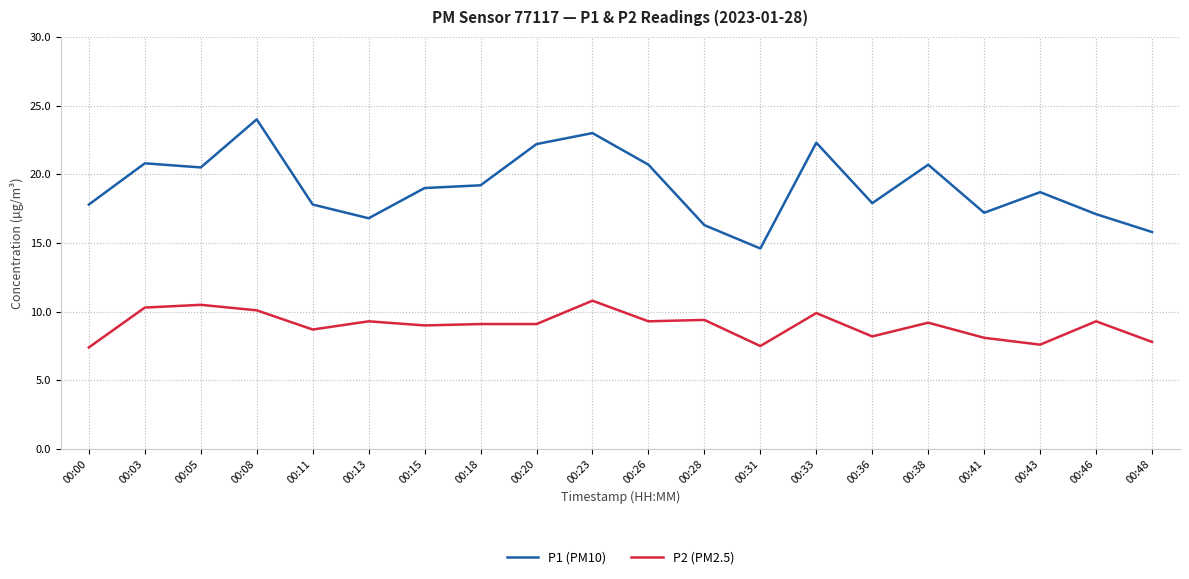

Which category has the highest value in the P2 (PM2.5) series?

00:23